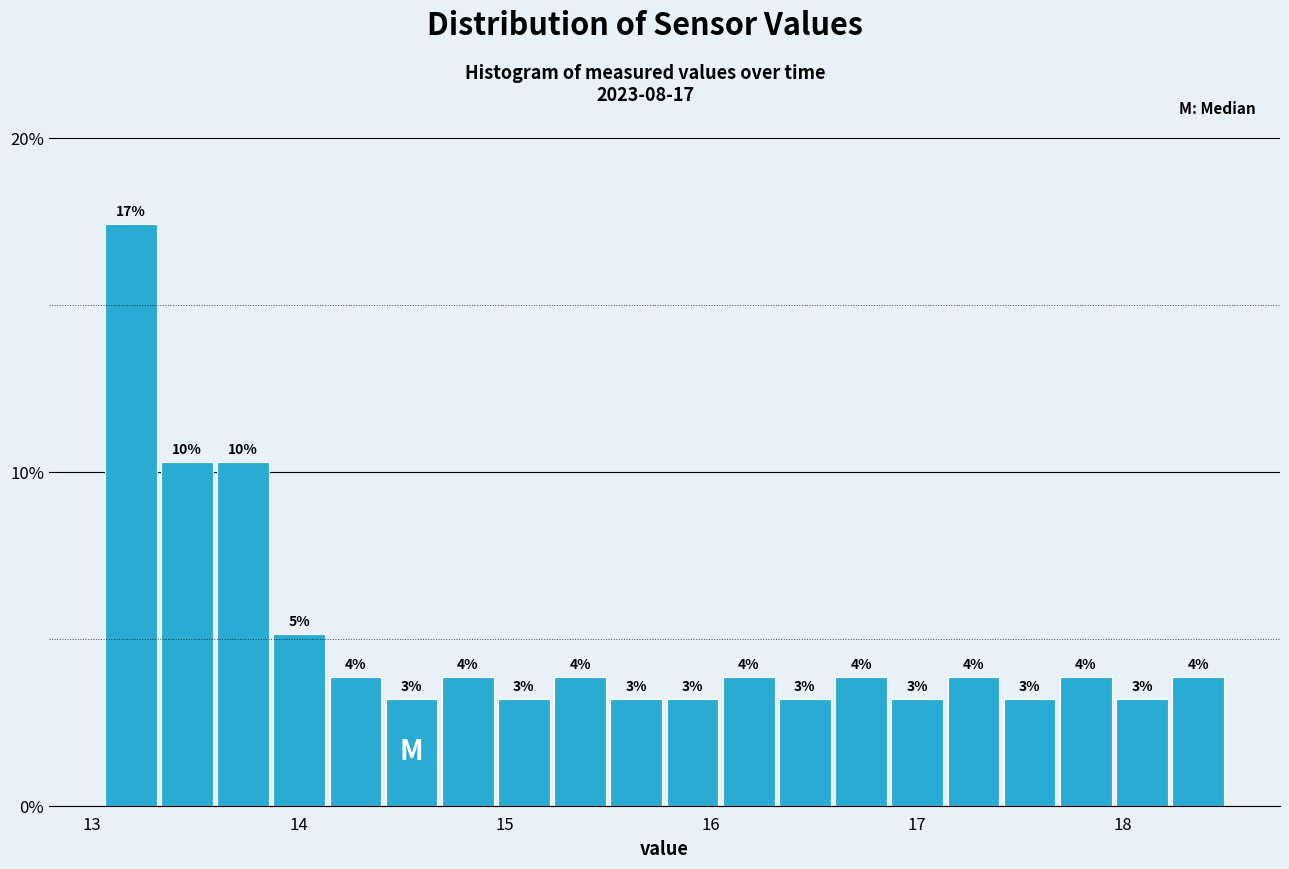

Around what value on the x-axis is the tallest bar? Give the approximate position of its centre, as read against the axis.

13.2